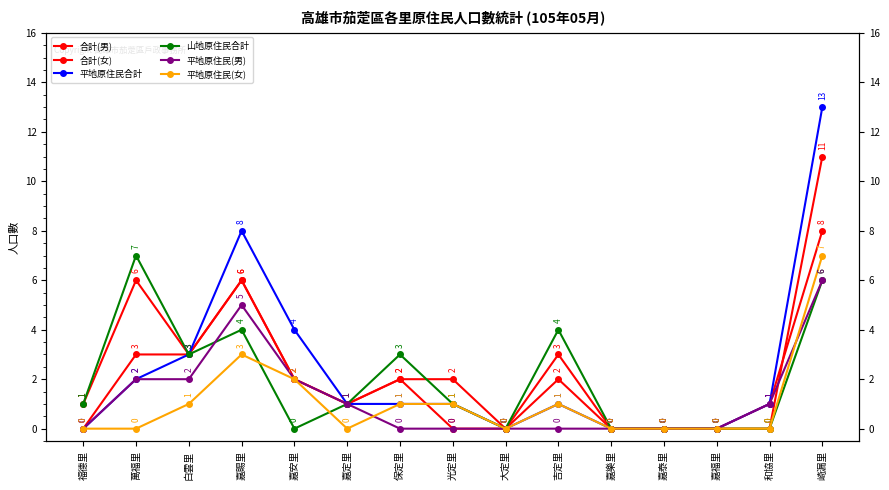

Where is the first local maximum for 平地原住民合計?

嘉賜里